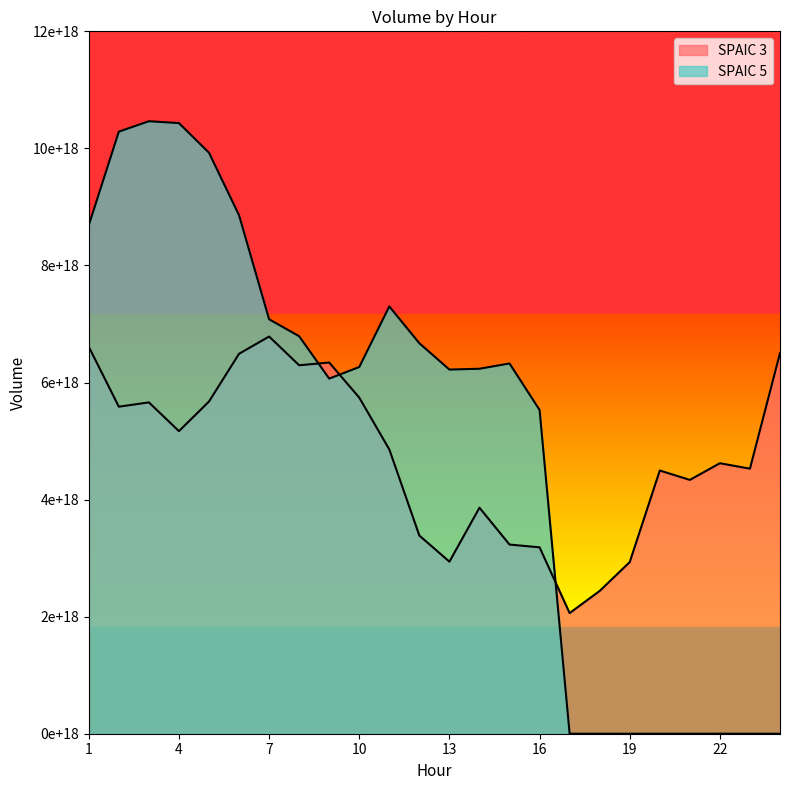

Is the value of SPAIC 5 at 13 greater than the value of SPAIC 3 at 13?

Yes